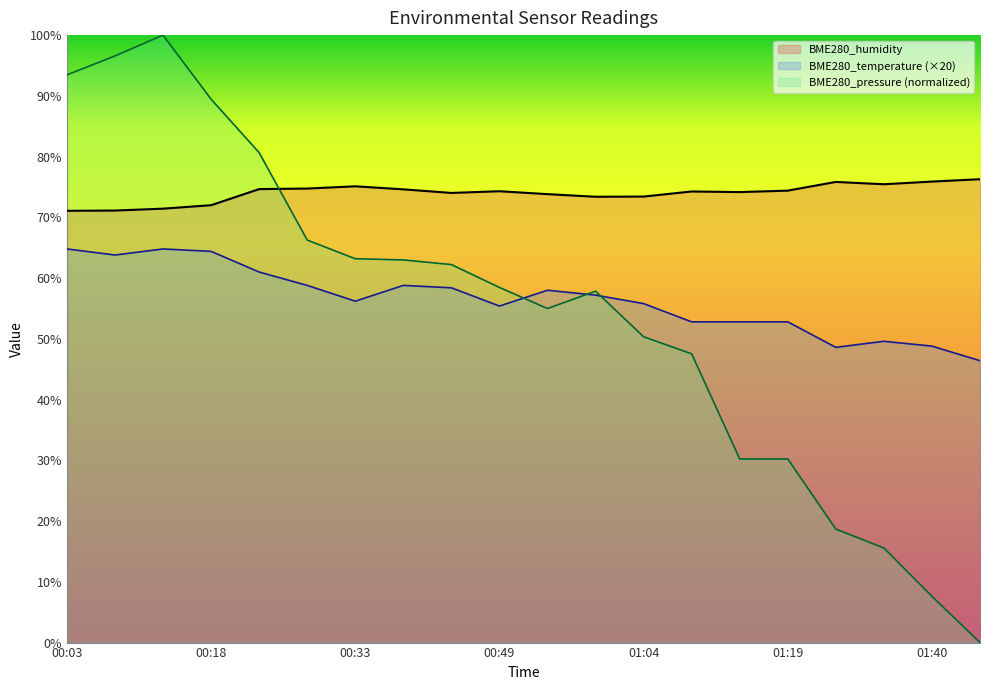

In BME280_humidity, how many points are higher than both neighbors (excluding endpoints)?

4